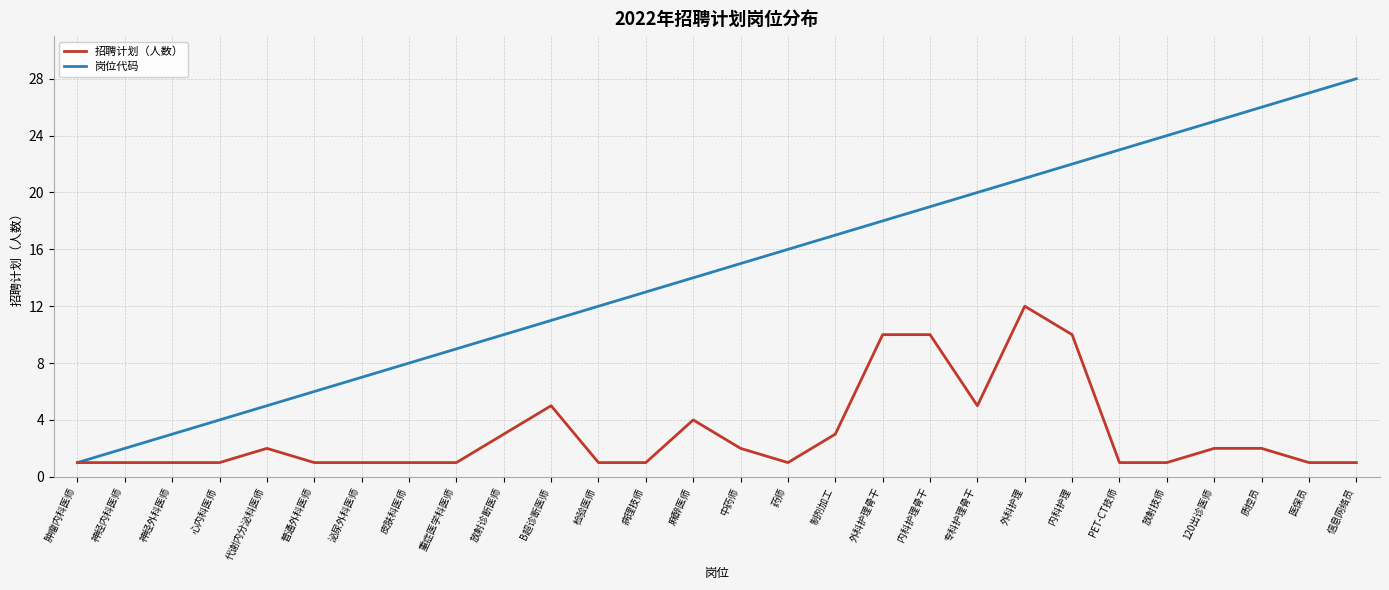

How many lines are shown in the chart?

2